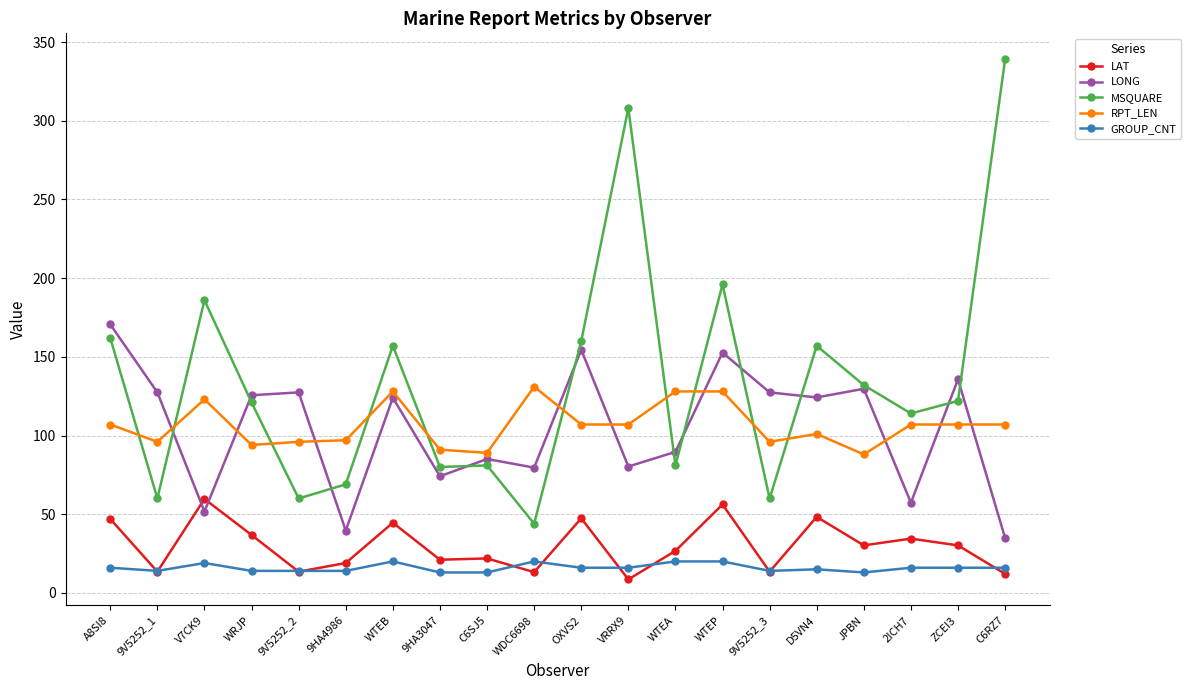

How many intersections are there between RPT_LEN and LONG?

9